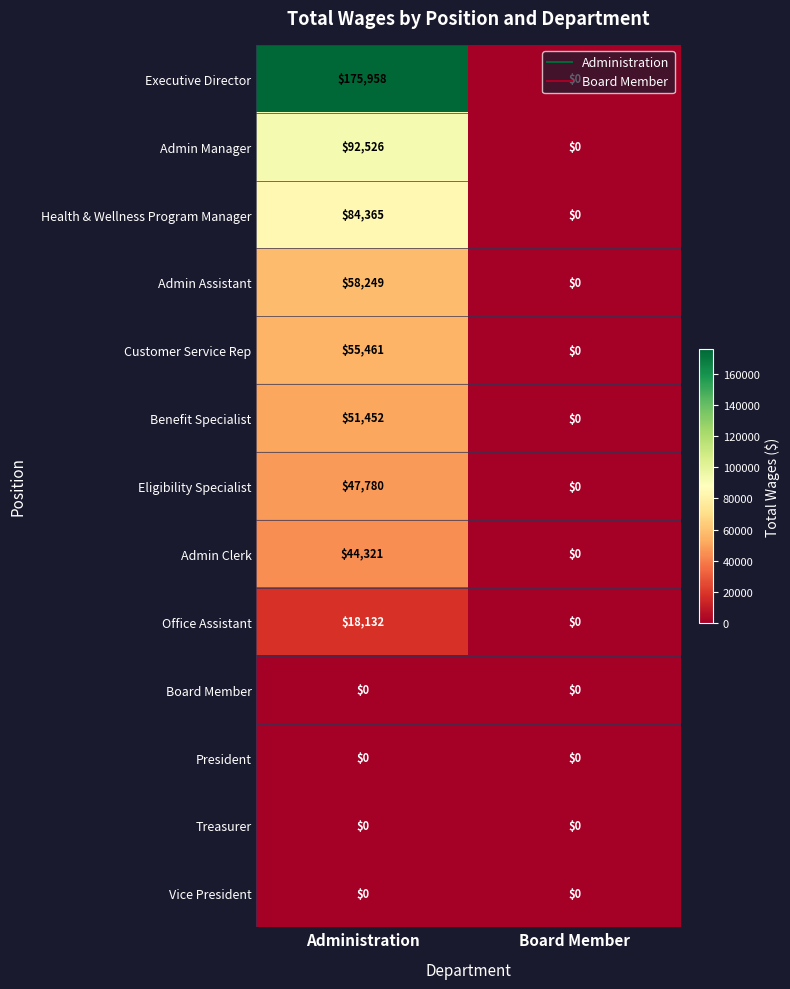

Which label corresponds to the largest value in the chart?

Administration